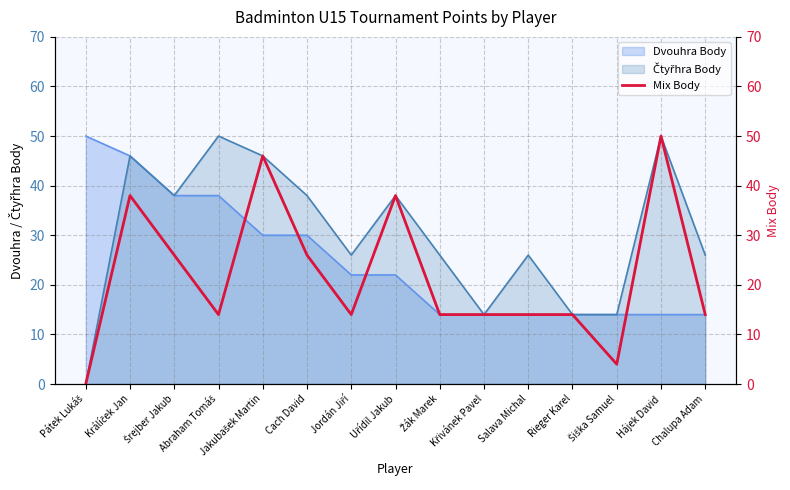

Which category has the highest value across all series?

Hájek David